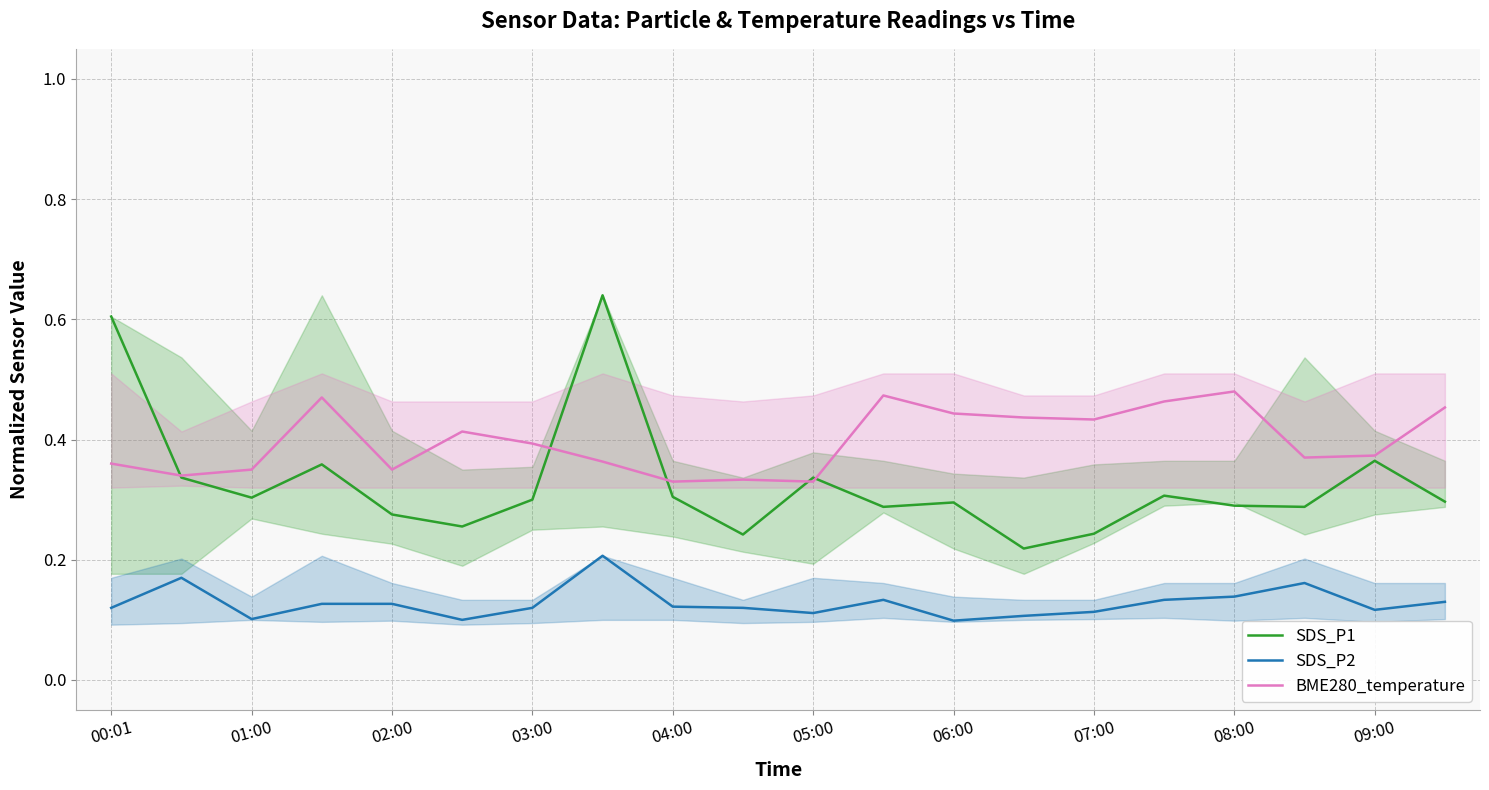

The SDS_P1 series shows 0.3 at 04:00. True or false?

True